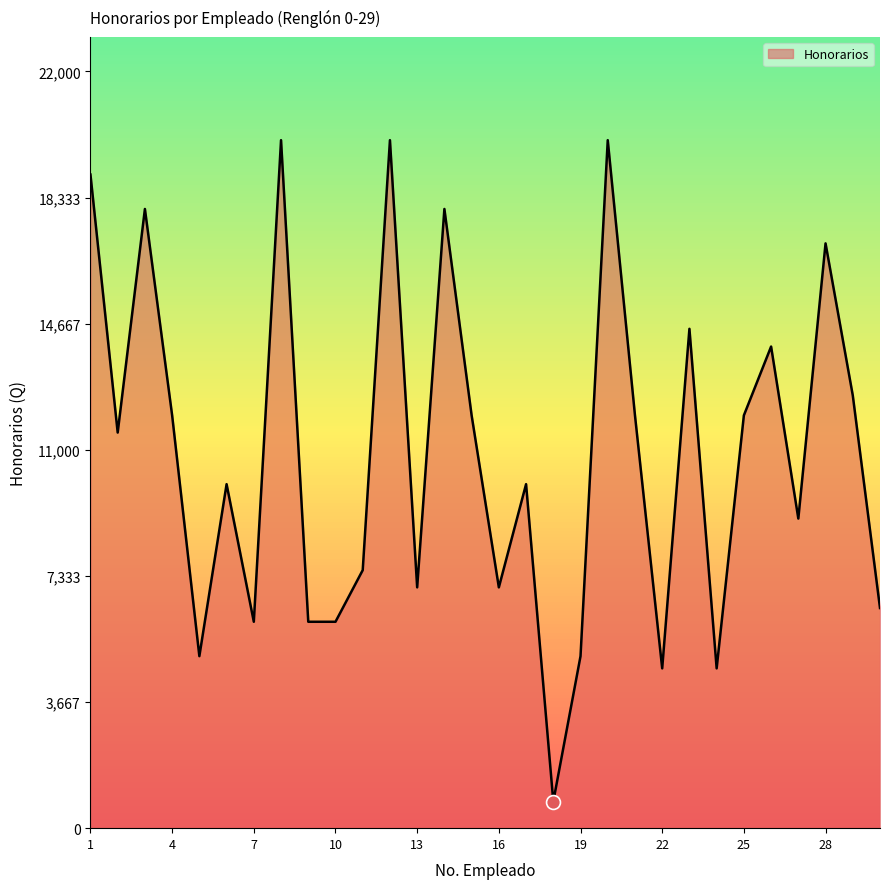

What is the difference between the maximum and minimum values?

19225.8